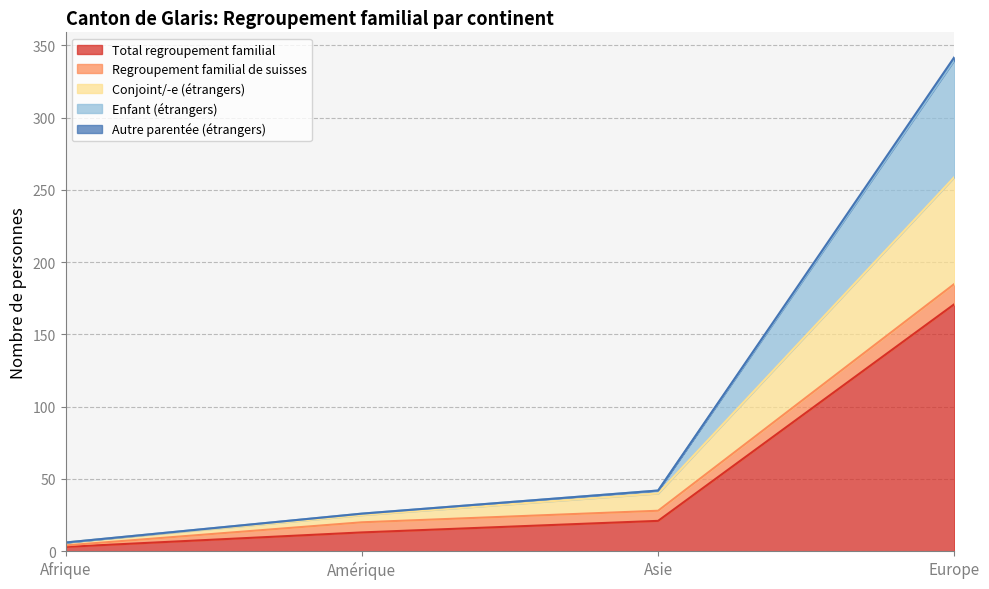

True or false: Conjoint/-e (étrangers) and Autre parentée (étrangers) intersect in this chart.

False